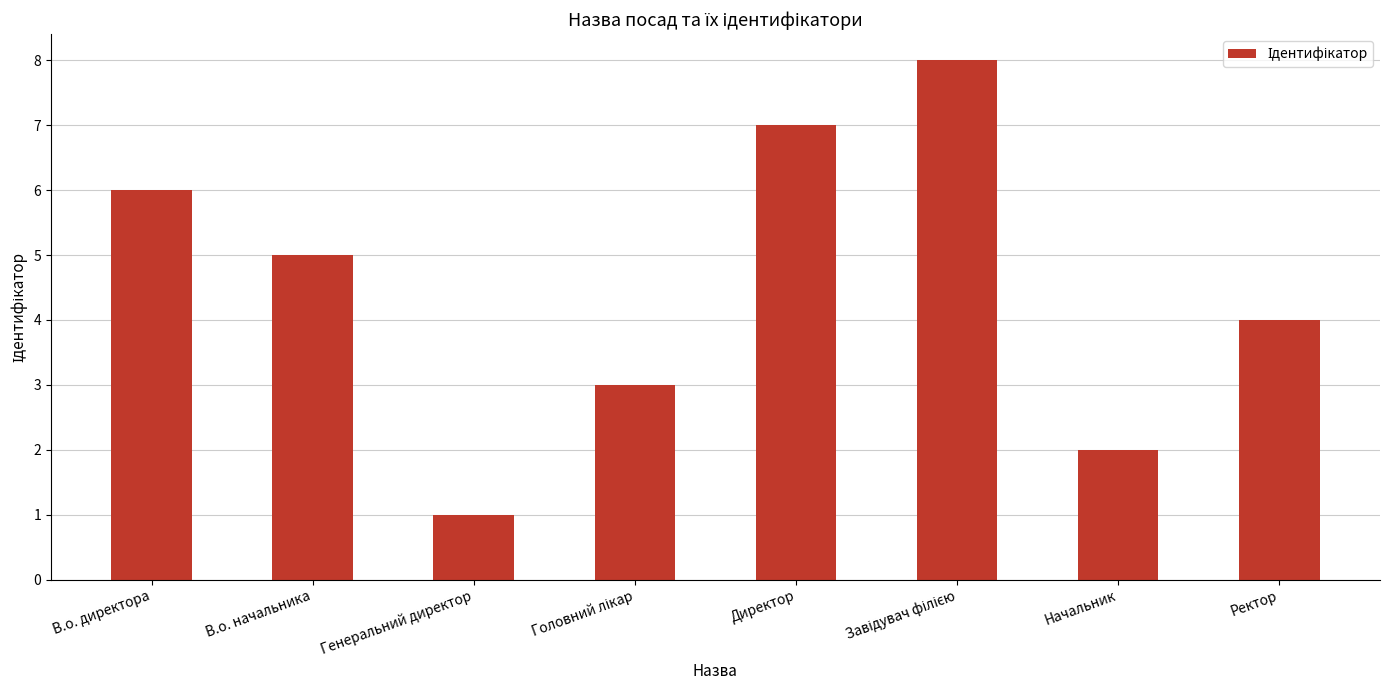

What position from the right is Генеральний директор?

6